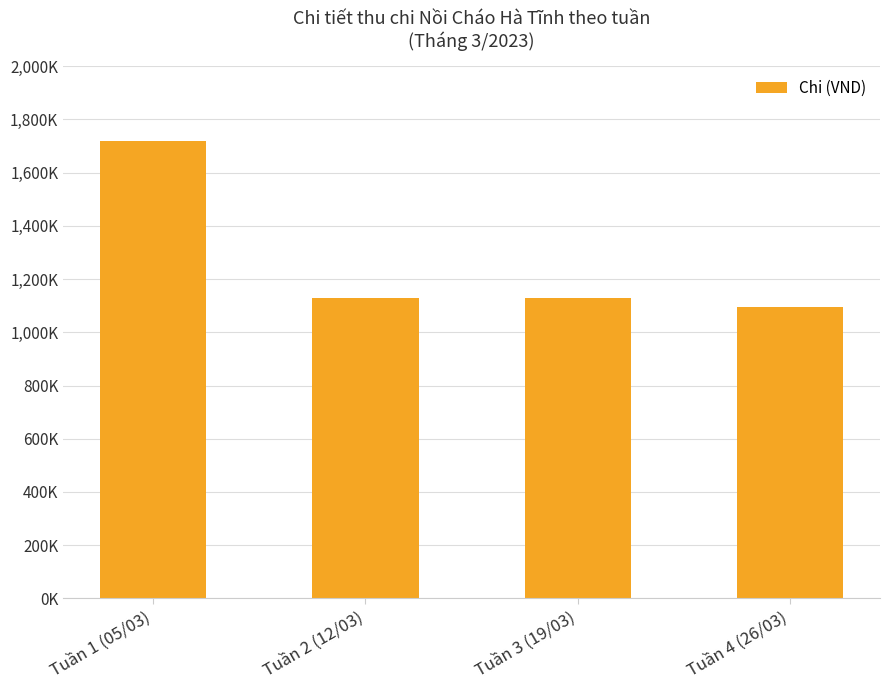

How many bars are there in total?

4